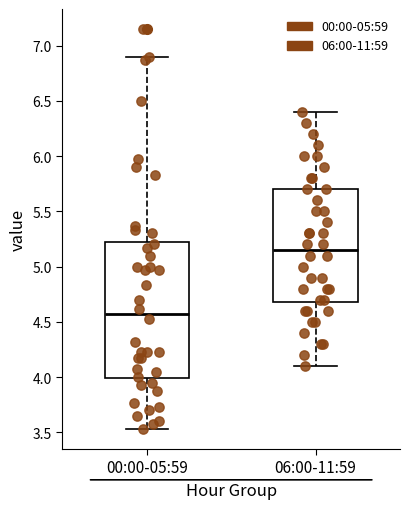

Which box is the tallest, from its lower edge to its upper edge?

00:00-05:59